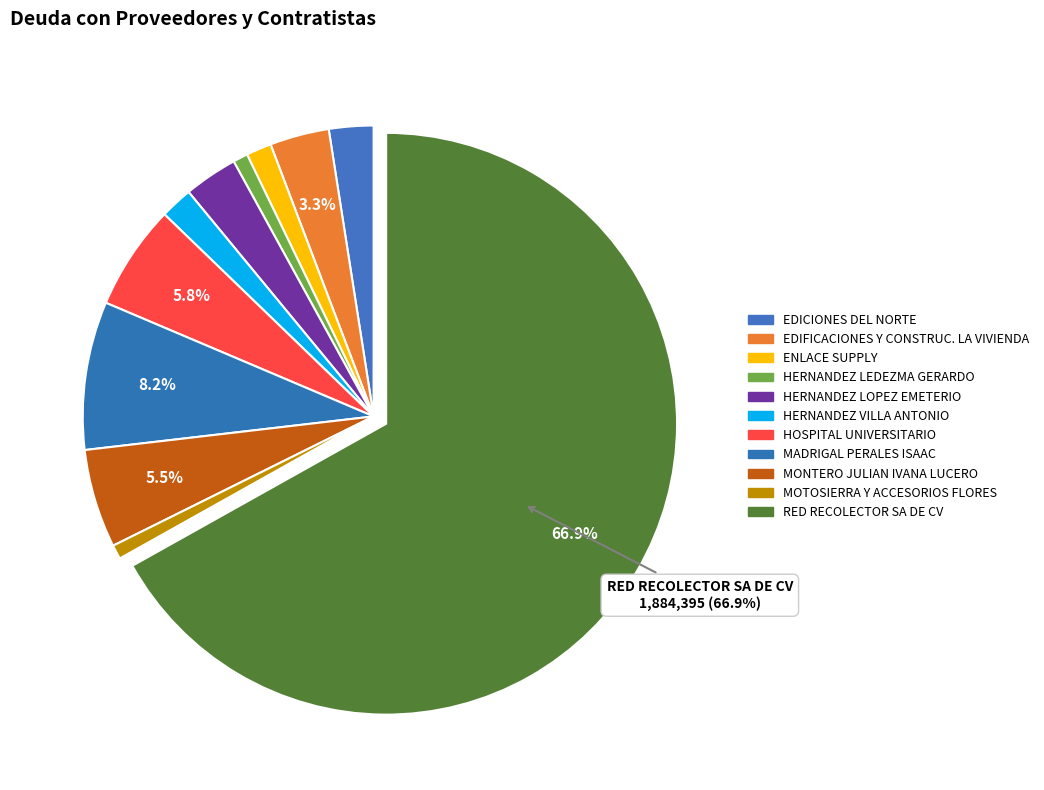

Approximately how many times larger is the value at ENLACE SUPPLY compared to HERNANDEZ VILLA ANTONIO?

0.8